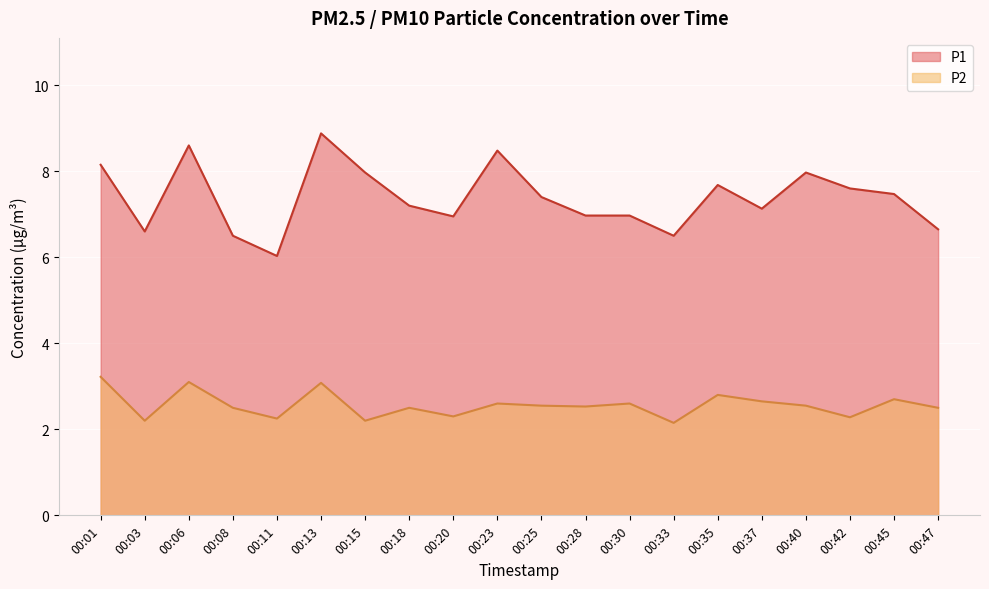

How many lines are shown in the chart?

2